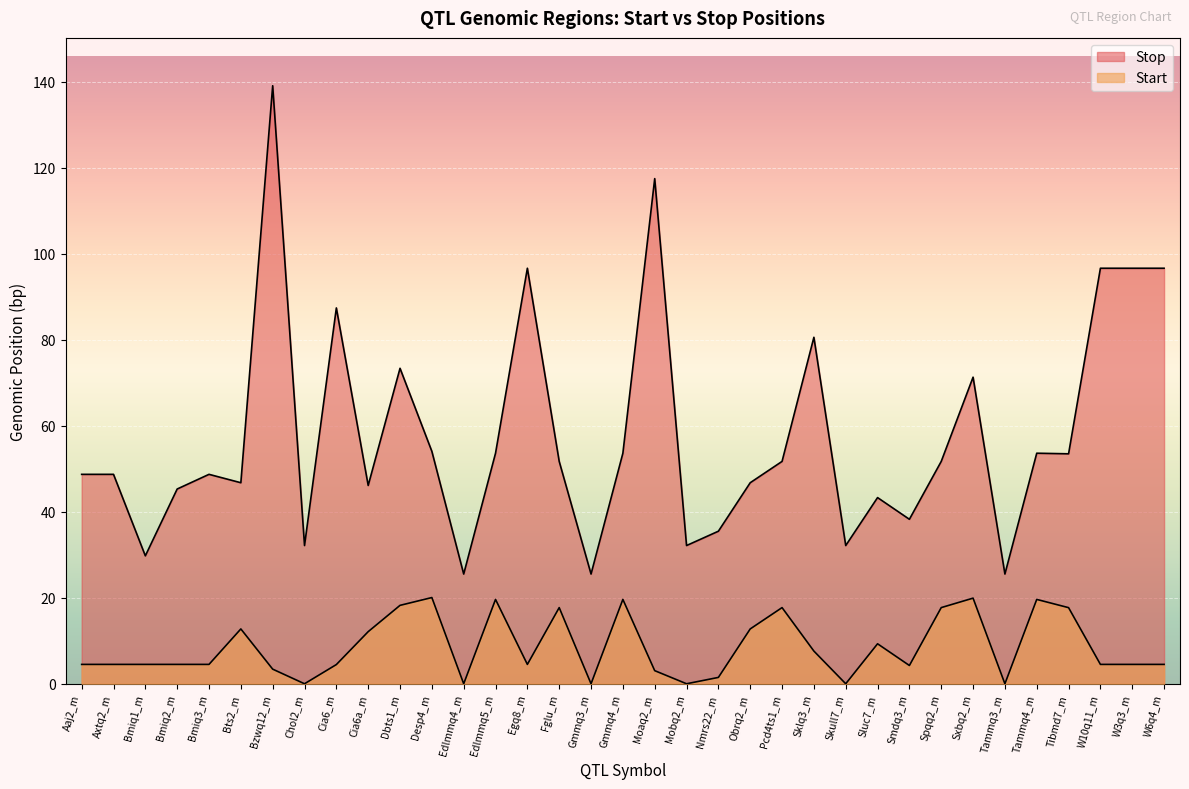

What value does the Stop series have at Pcd4ts1_m?

51.7